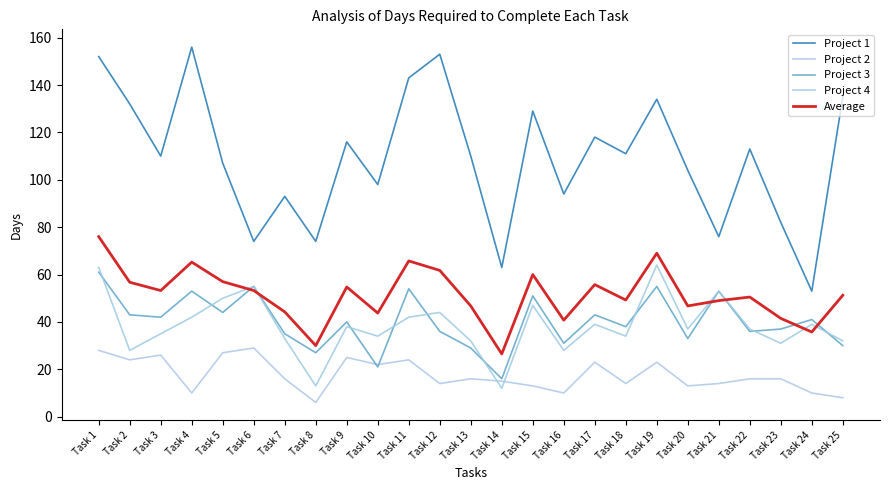

Between Task 1 and Task 19, which series saw the biggest shift?

Project 1